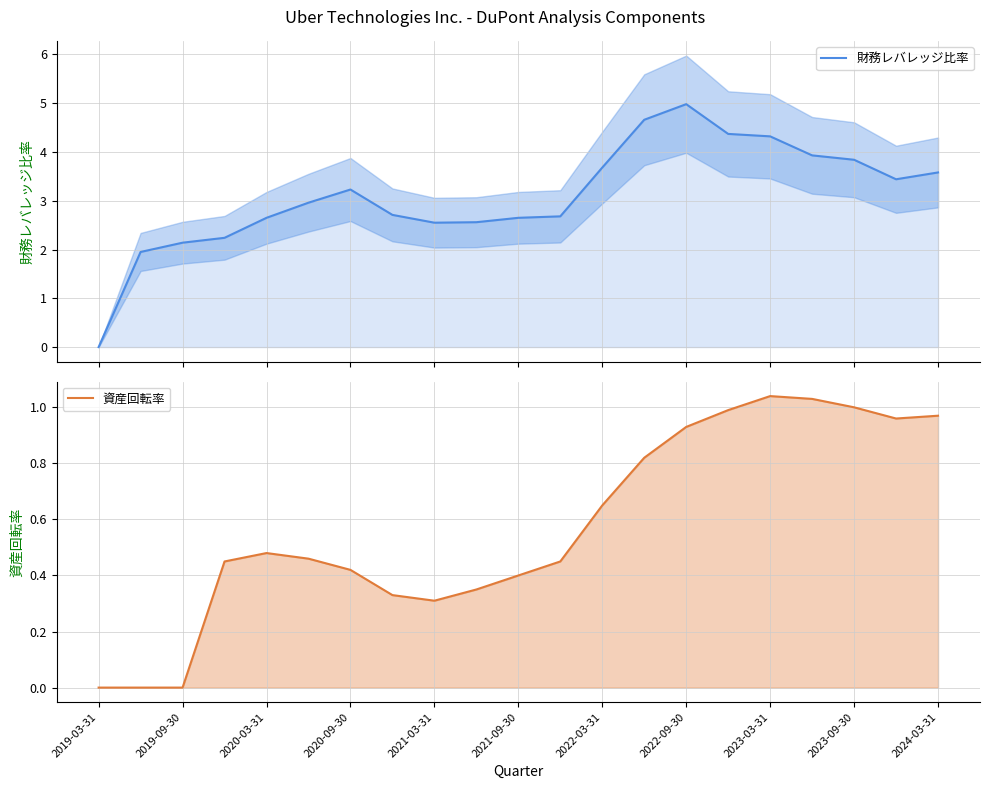

Reading left to right, list all the values displayed in this chart.

財務レバレッジ比率: 0.0	1.9	2.1	2.2	2.6	3.0	3.2	2.7	2.5	2.6	2.6	2.7	3.7	4.7	5.0	4.4	4.3	3.9	3.8	3.4	3.6
資産回転率: 0.0	0.0	0.0	0.5	0.5	0.5	0.4	0.3	0.3	0.3	0.4	0.5	0.7	0.8	0.9	1.0	1.0	1.0	1.0	1.0	1.0